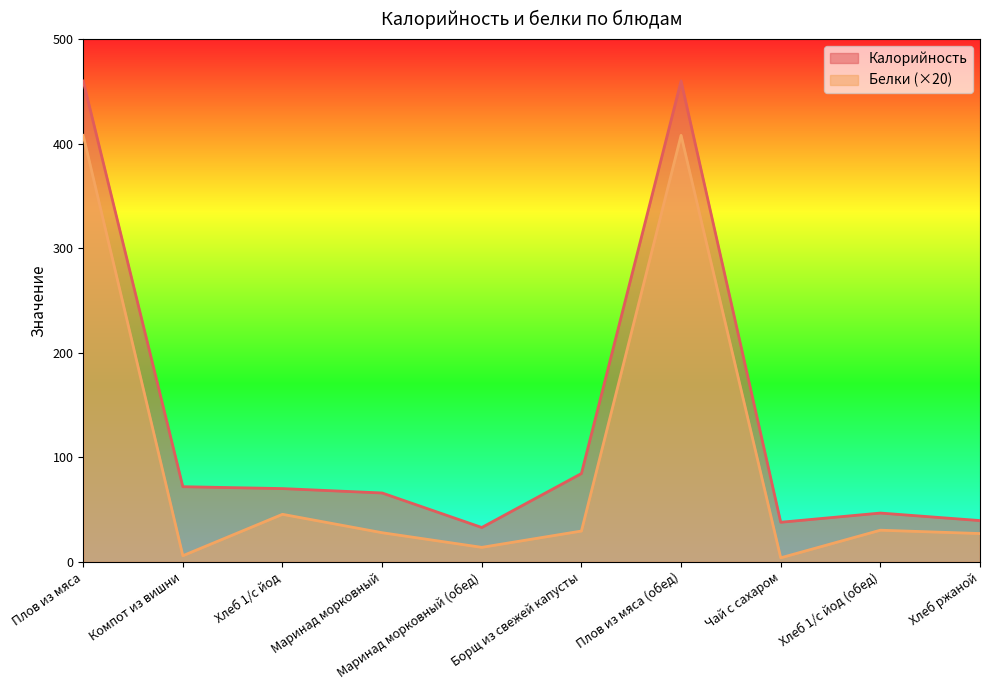

What are all the series names shown in the legend?

Калорийность, Белки (×20)